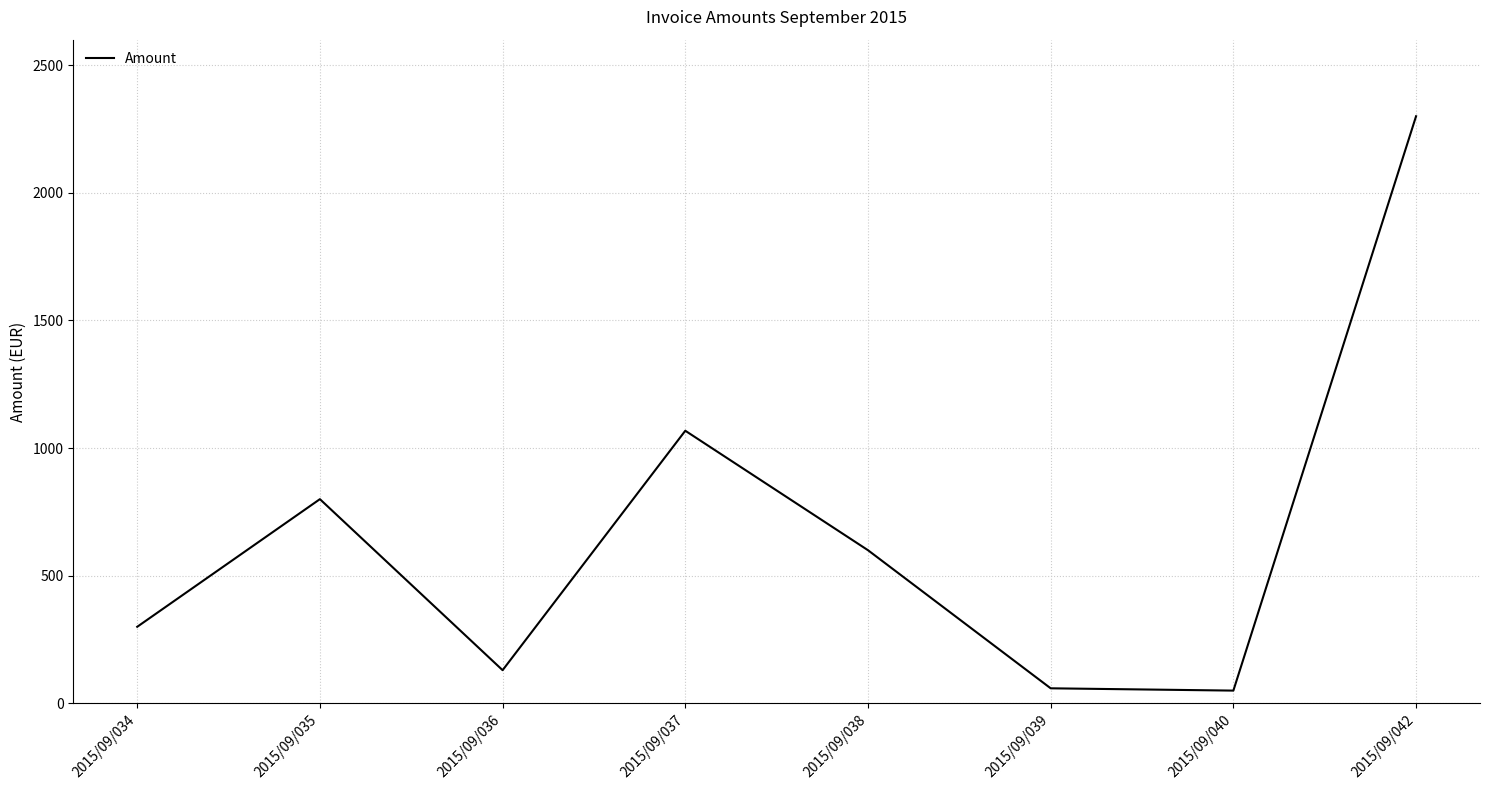

The value at 2015/09/040 is 50. True or false?

True